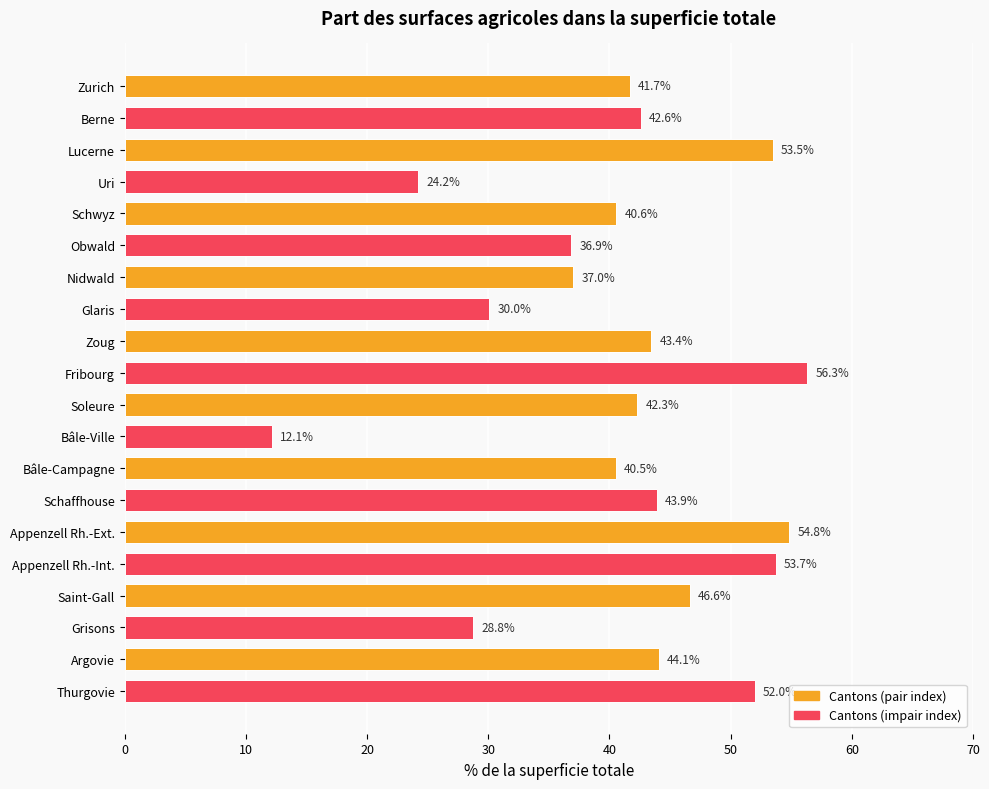

What is the label of the 17th bar from the bottom?

Uri